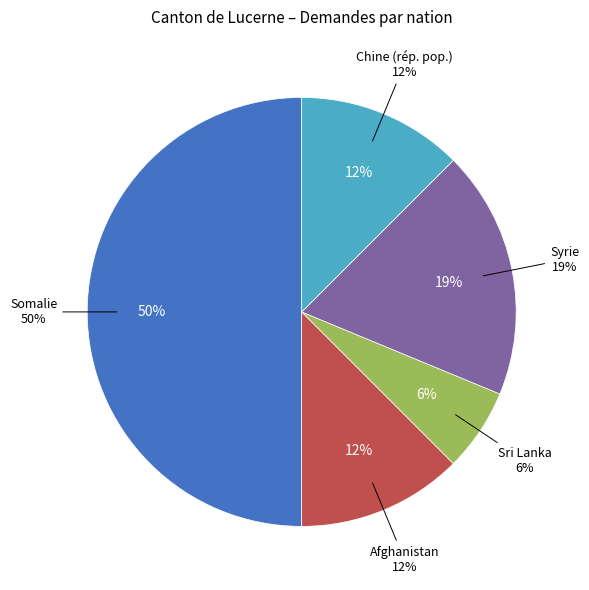

How many slices are in this pie chart?

5